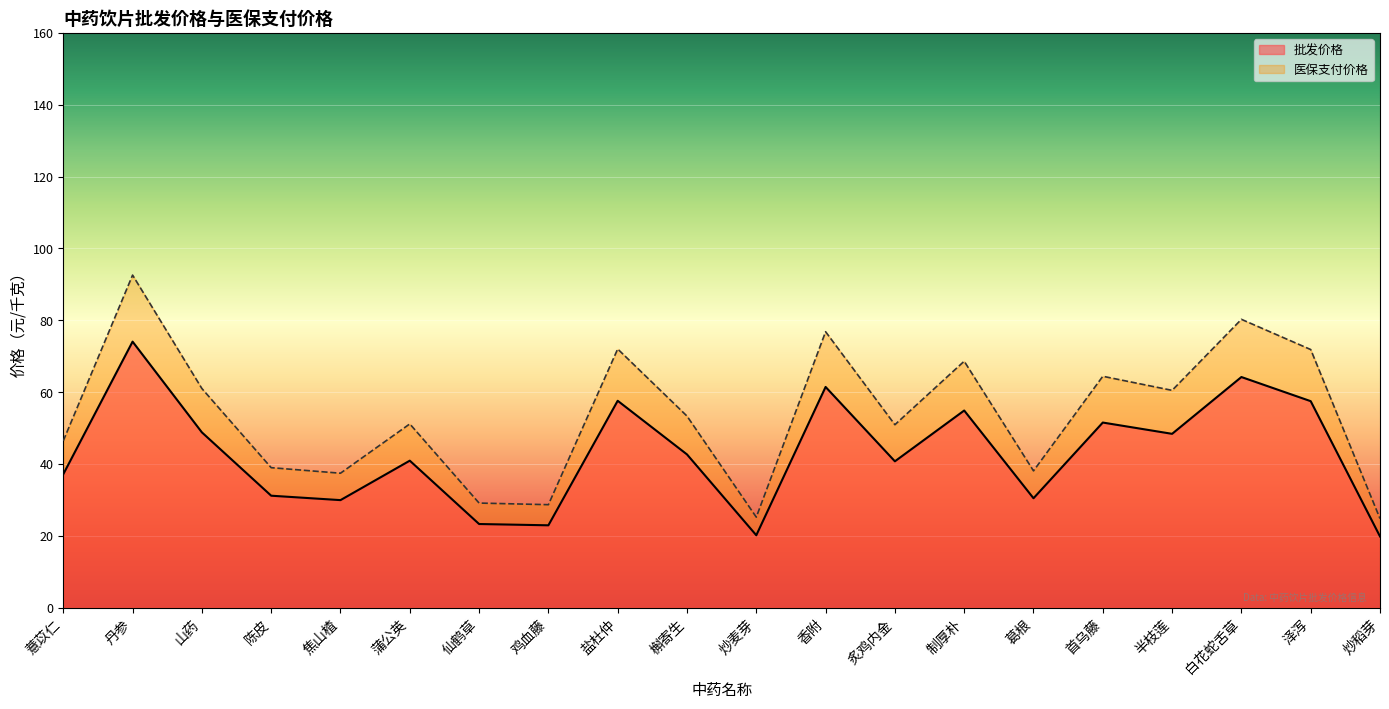

What is the value of the 批发价格 point at the 18th from the left?

64.2